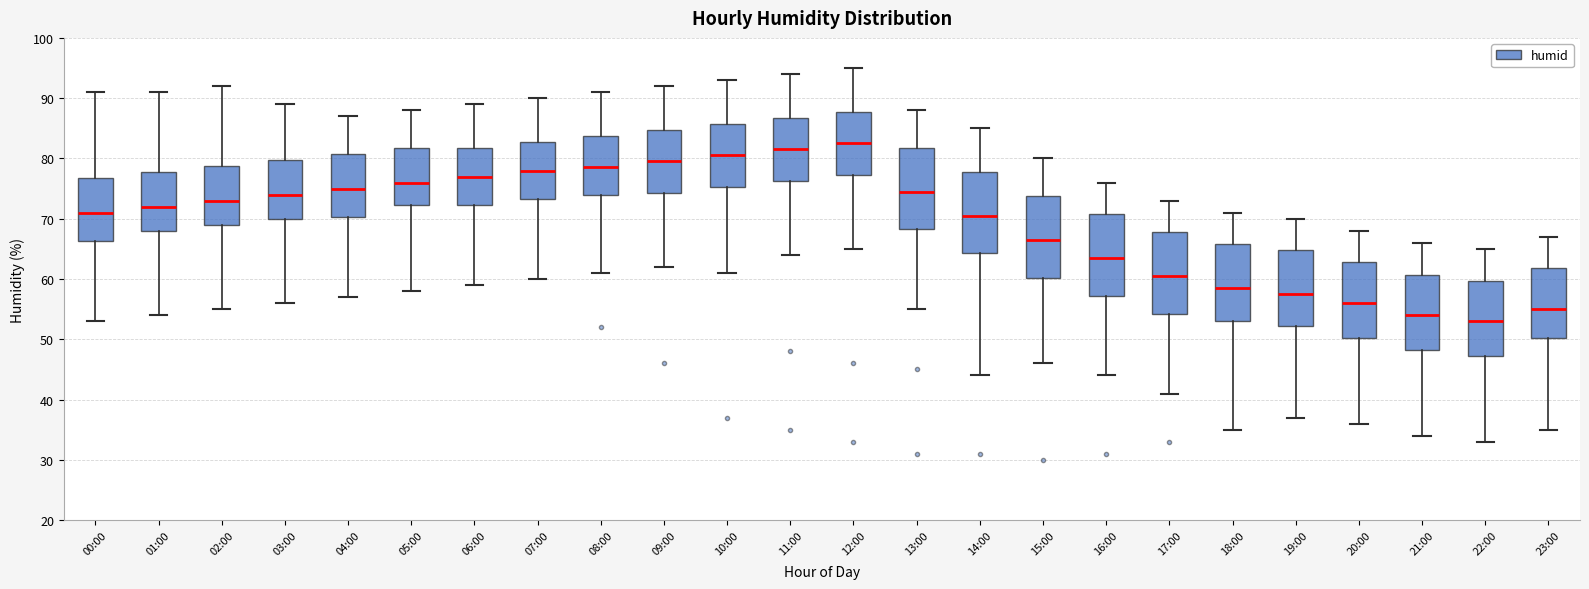

Where does the upper whisker of the box for 00:00 end on the y-axis? The values are not printed on the chart, so give them approximately, as read against the axis.

91